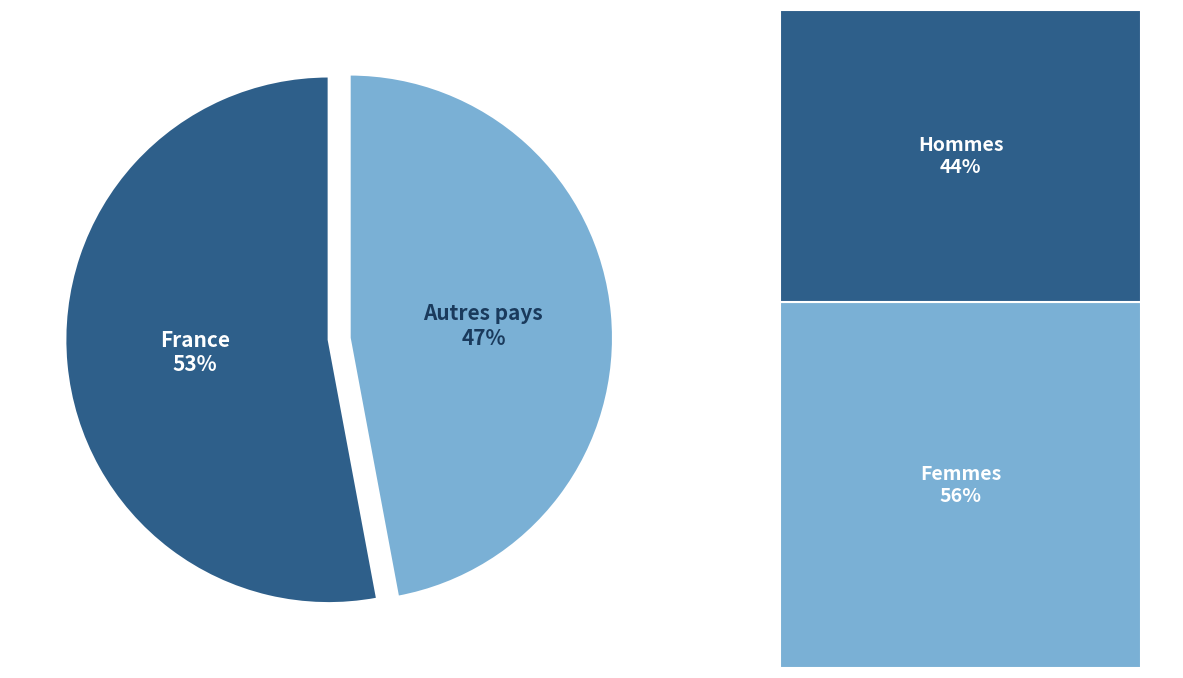

To the nearest percent, what is the average slice percentage?

50%